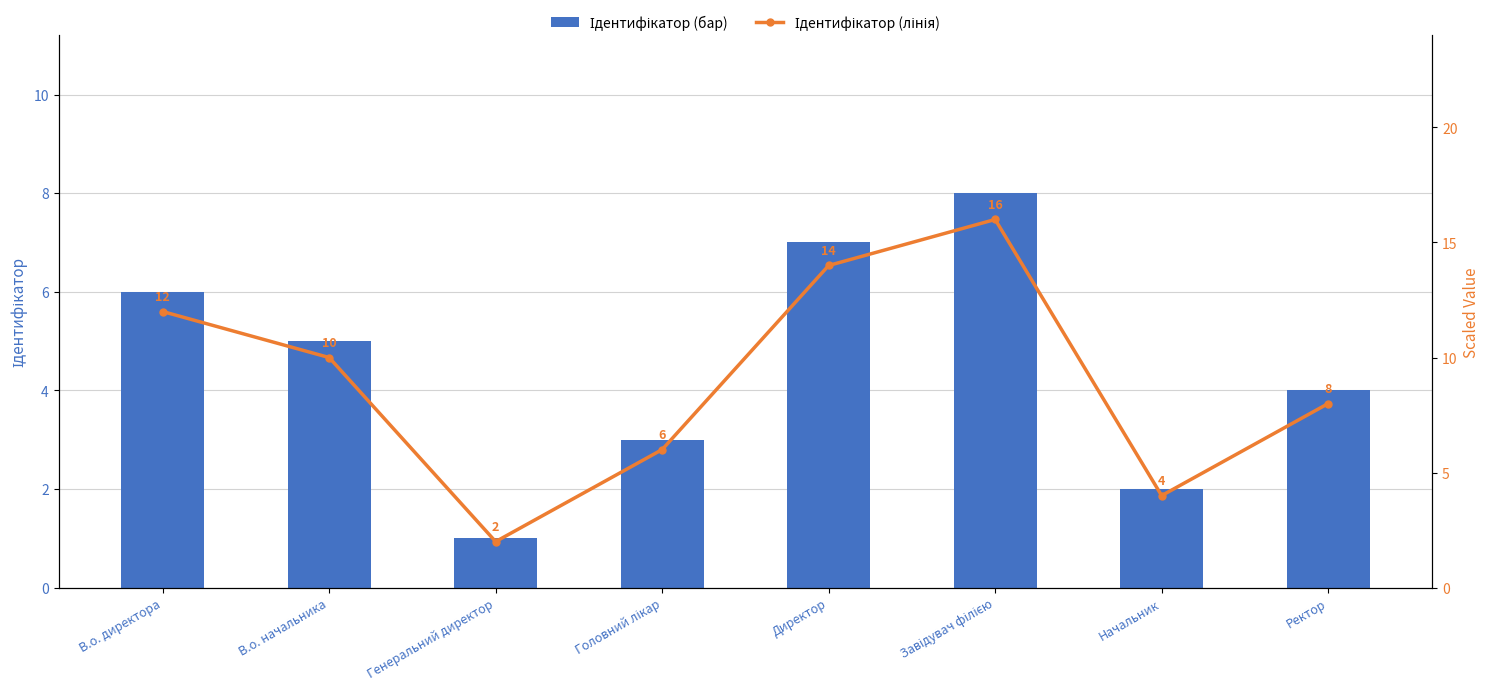

What is the value of the Назва (scaled) bar at the 8th from the left?

8